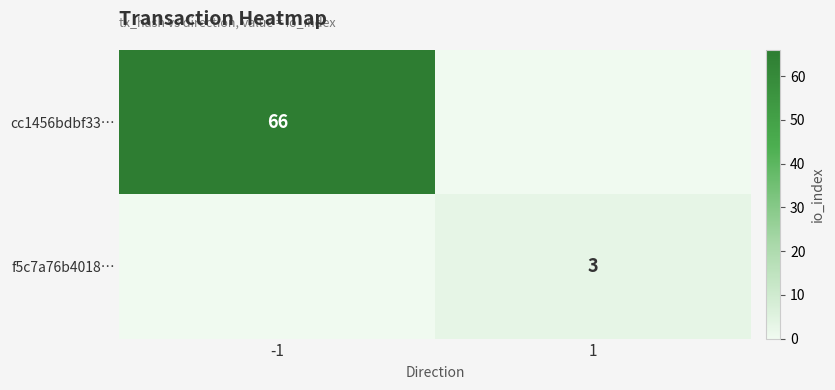

True or false: f5c7a76b4018… has a value of 3 at 1.

True